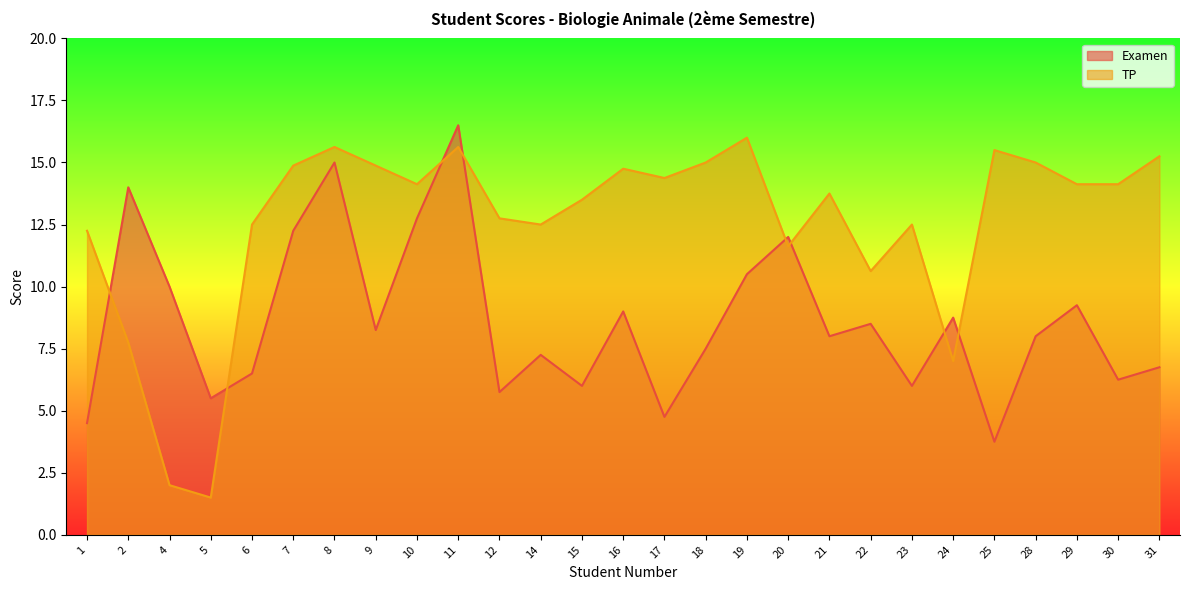

Is it true that Examen equals 10.0 at 4?

True